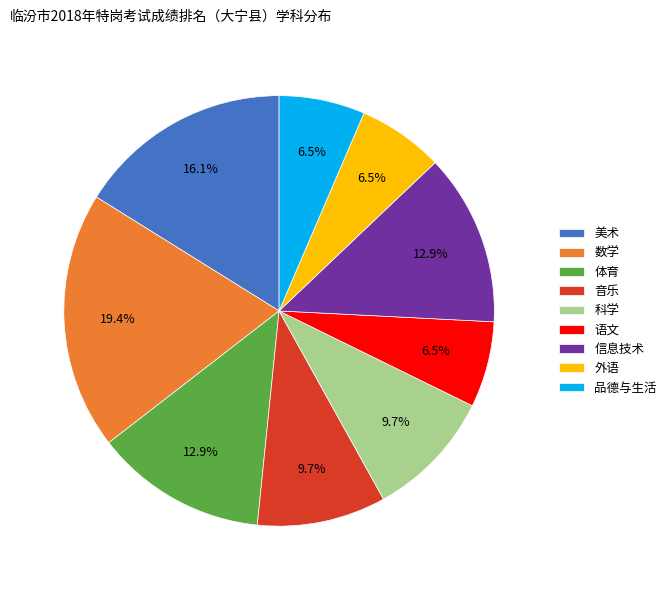

Between 美术 and 数学, which is larger?

数学